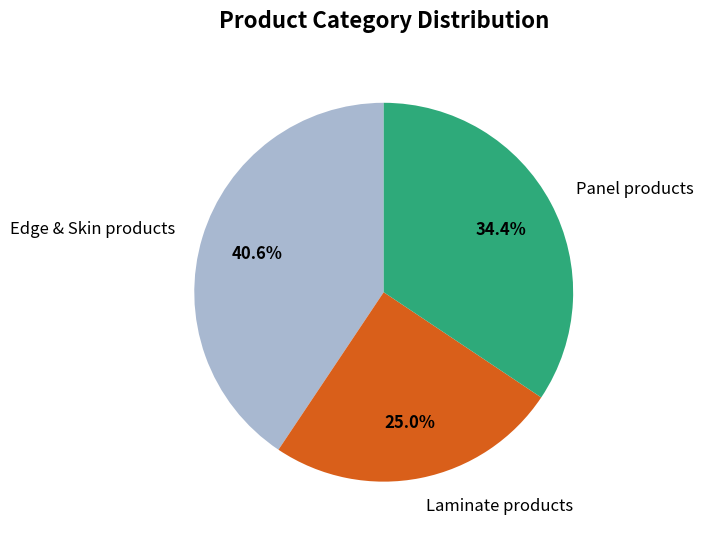

What is the largest slice in the pie chart?

Edge & Skin products